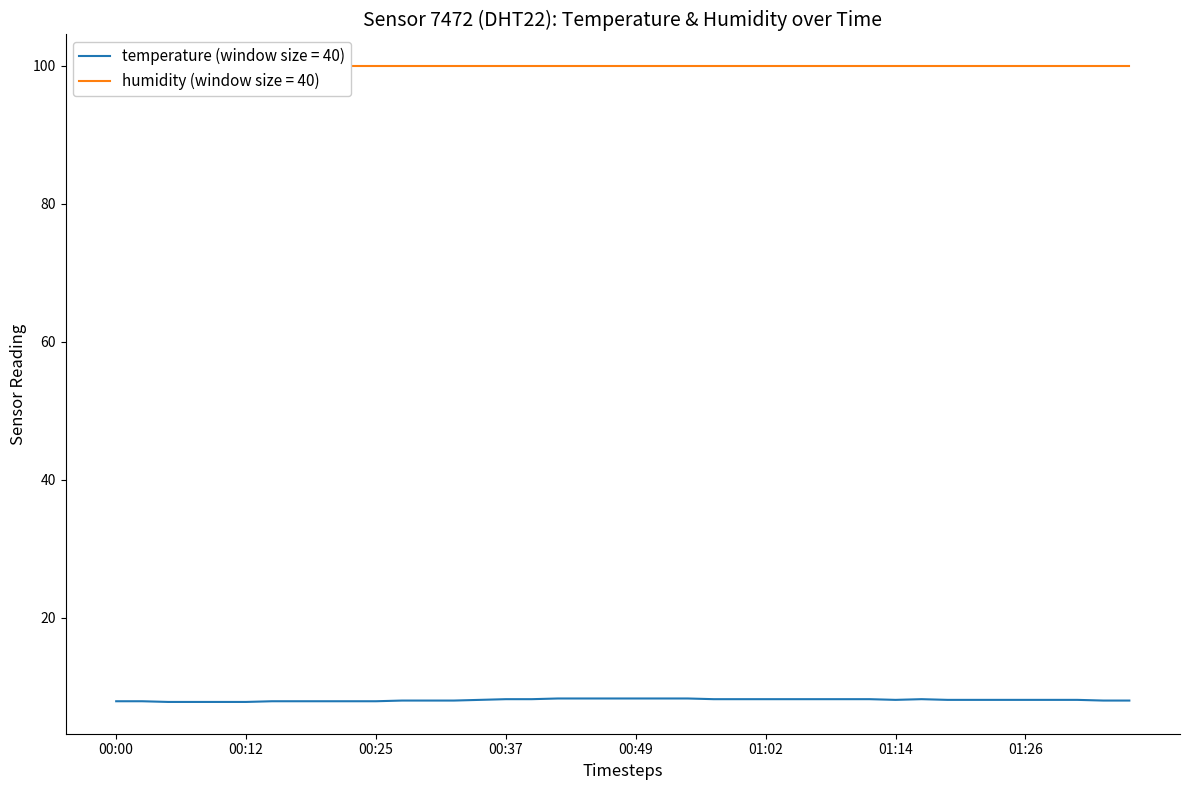

What is the label of the 16th point from the left?

00:37